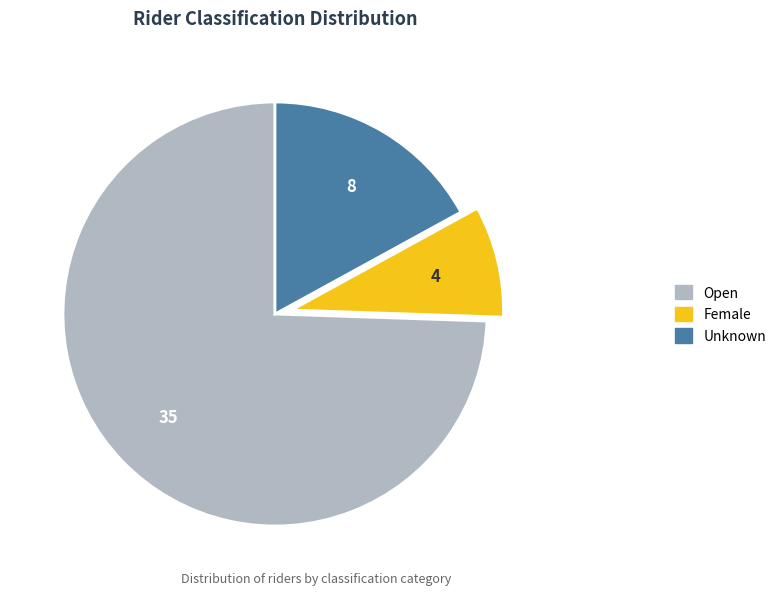

Which category has the smallest portion of the pie?

Female